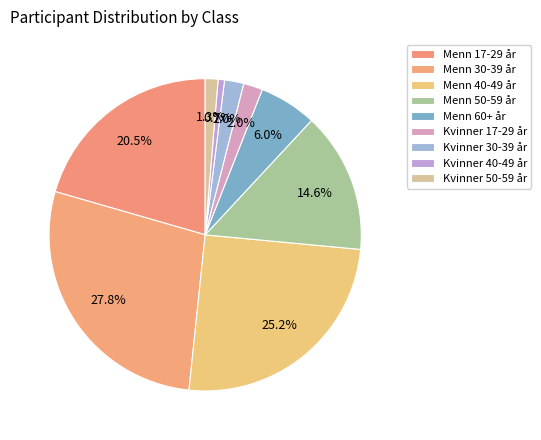

How many slices are in this pie chart?

9